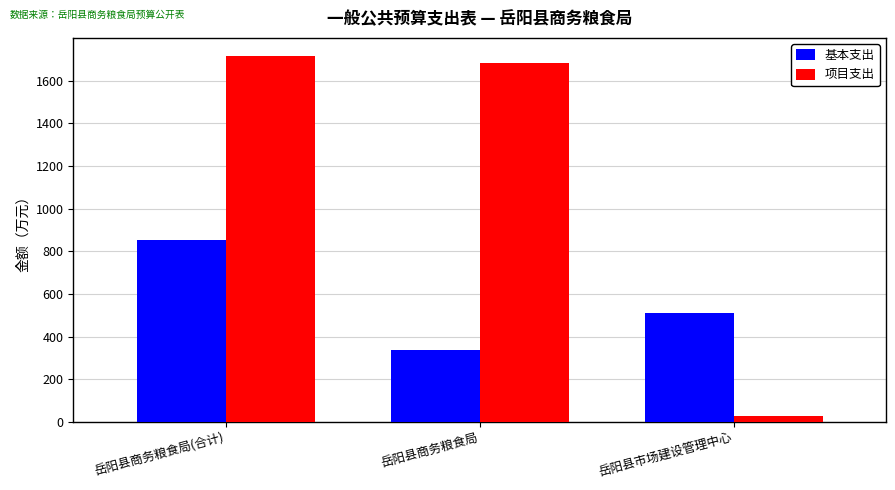

What is the difference between the highest and lowest values at 岳阳县市场建设管理中心?

482.0